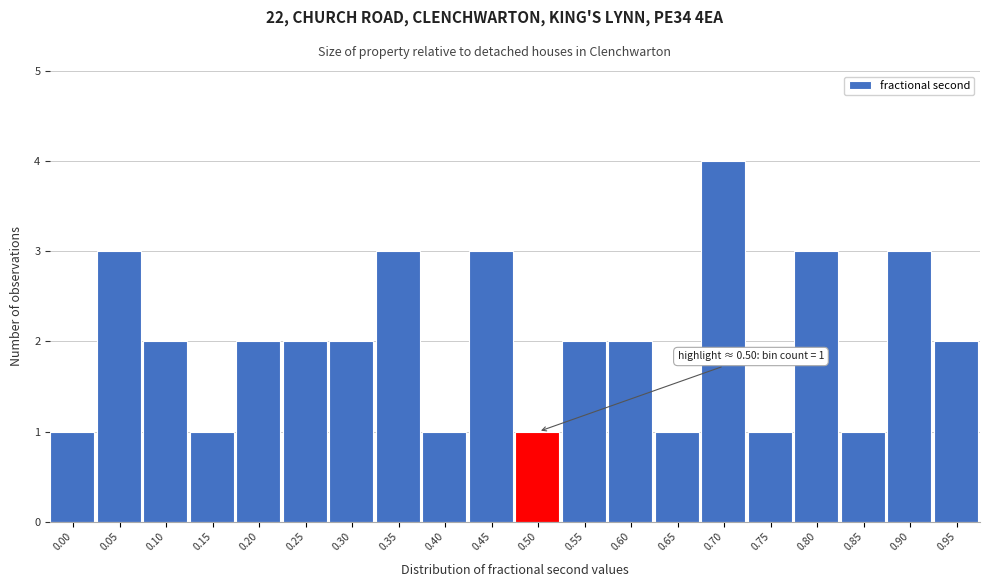

Reading left to right, extract all data points from this chart.

1	3	2	1	2	2	2	3	1	3	1	2	2	1	4	1	3	1	3	2